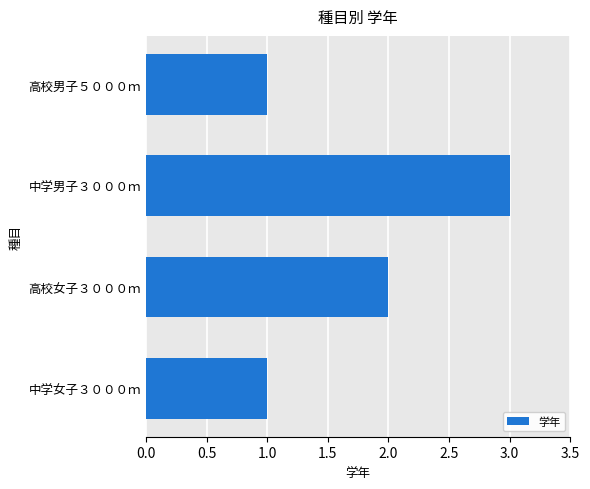

What is the average value?

2